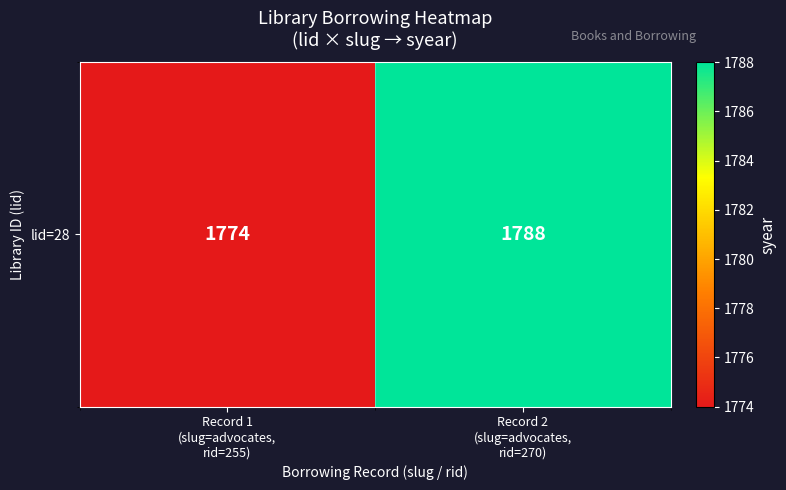

The chart shows a value of 846 at Record 1
(slug=advocates,
rid=255). True or false?

False